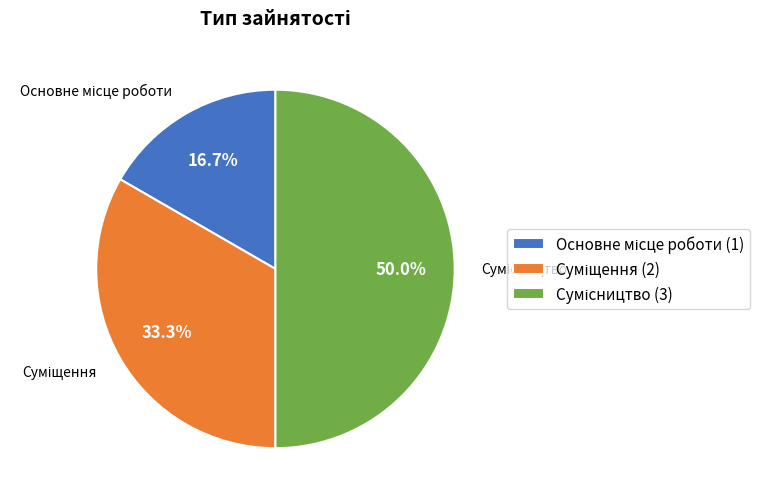

What percentage is NOT represented by Суміщення?

66.7%